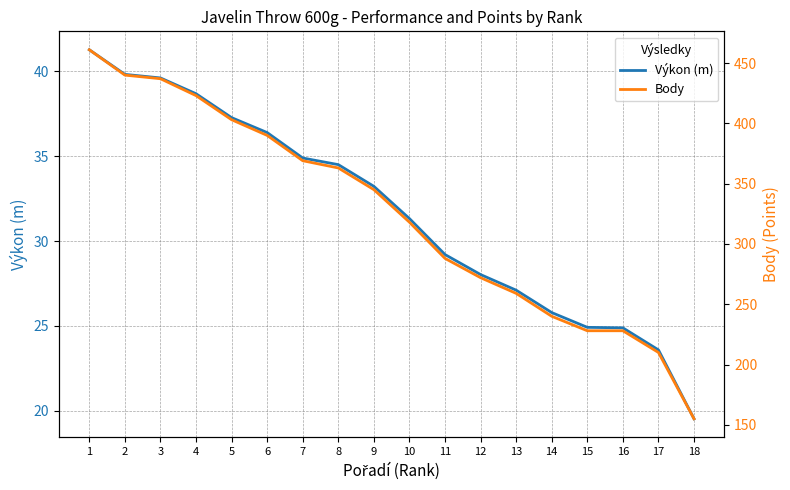

What is the difference between the maximum and minimum values in the Body series?

306.0